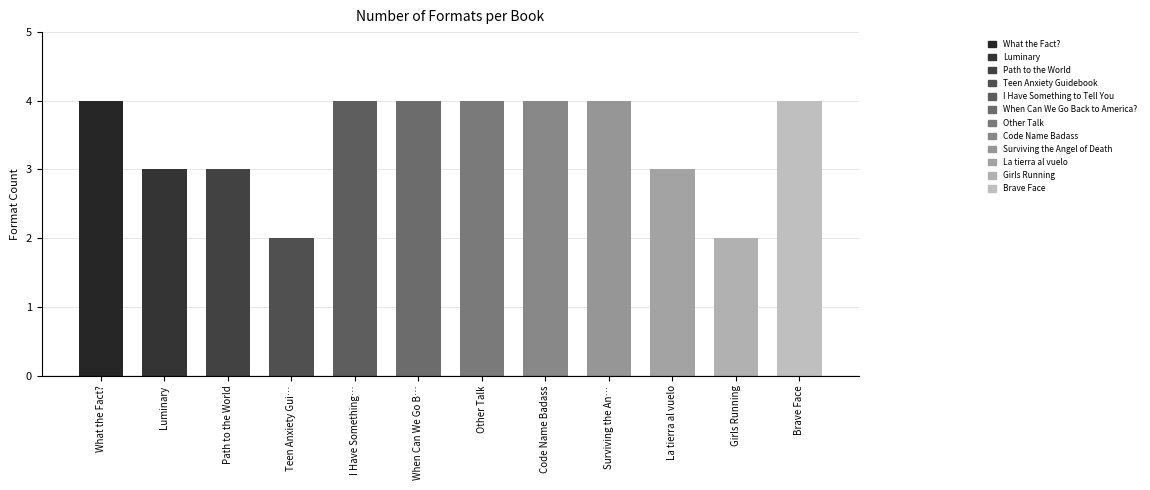

Between When Can We Go Back to America? and Girls Running, which is larger?

When Can We Go Back to America?